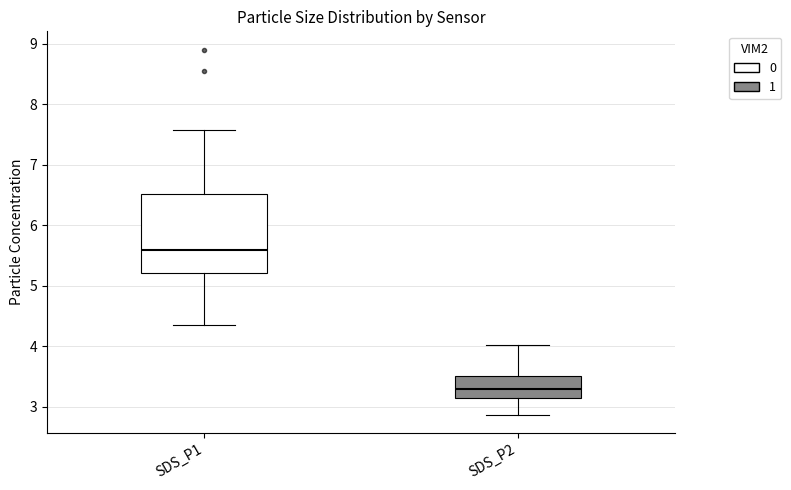

Which box's median line is the lowest?

SDS_P2